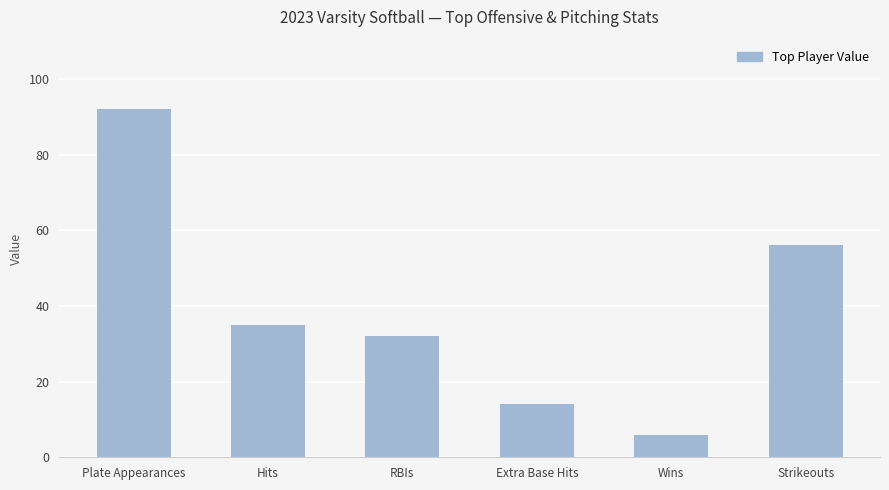

List the labels in order of value, smallest first.

Wins, Extra Base Hits, RBIs, Hits, Strikeouts, Plate Appearances